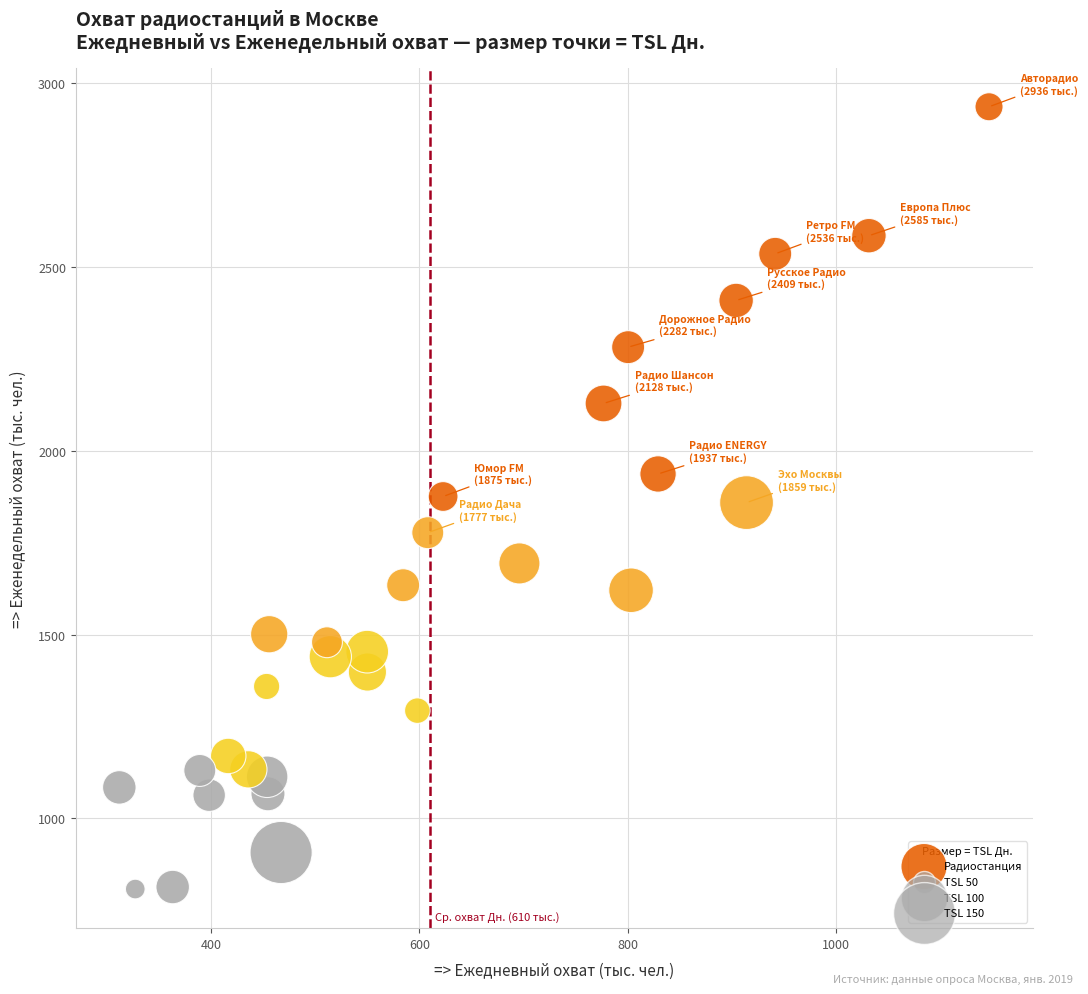

What is the range of X values (max minus min)?

834.3